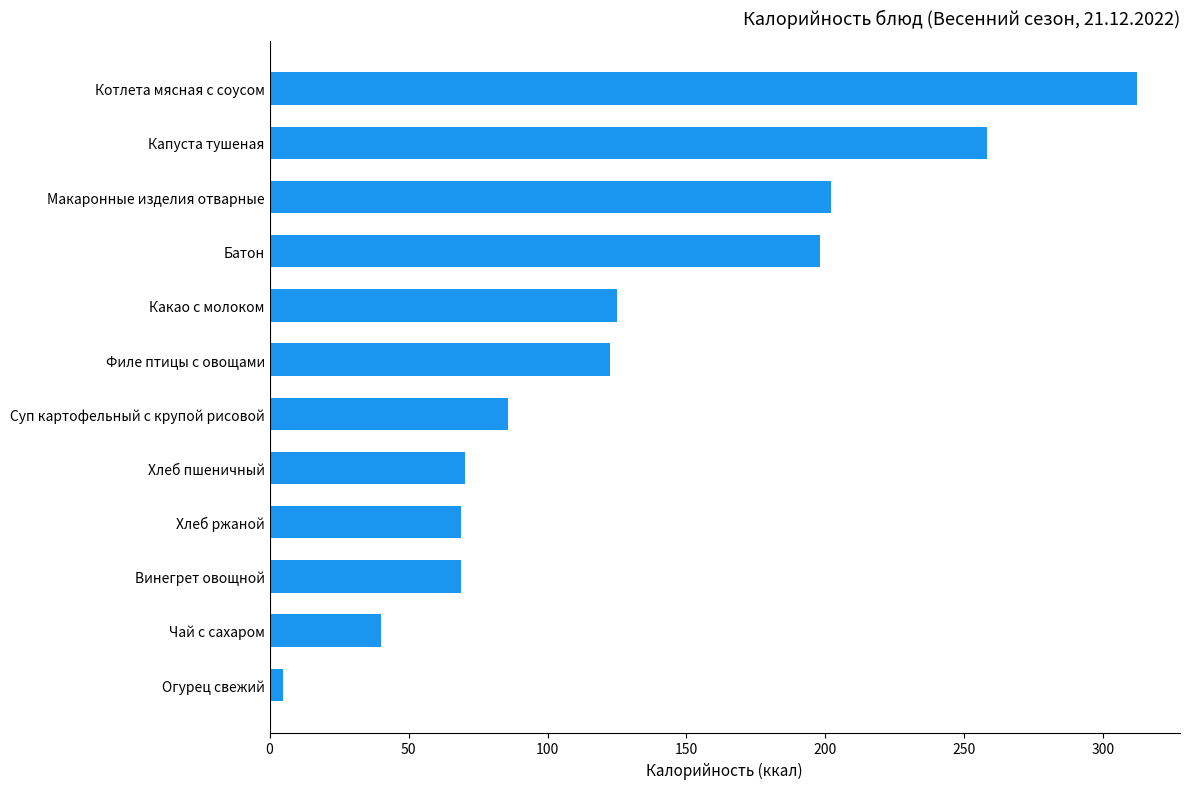

Read the value at Макаронные изделия отварные.

201.9